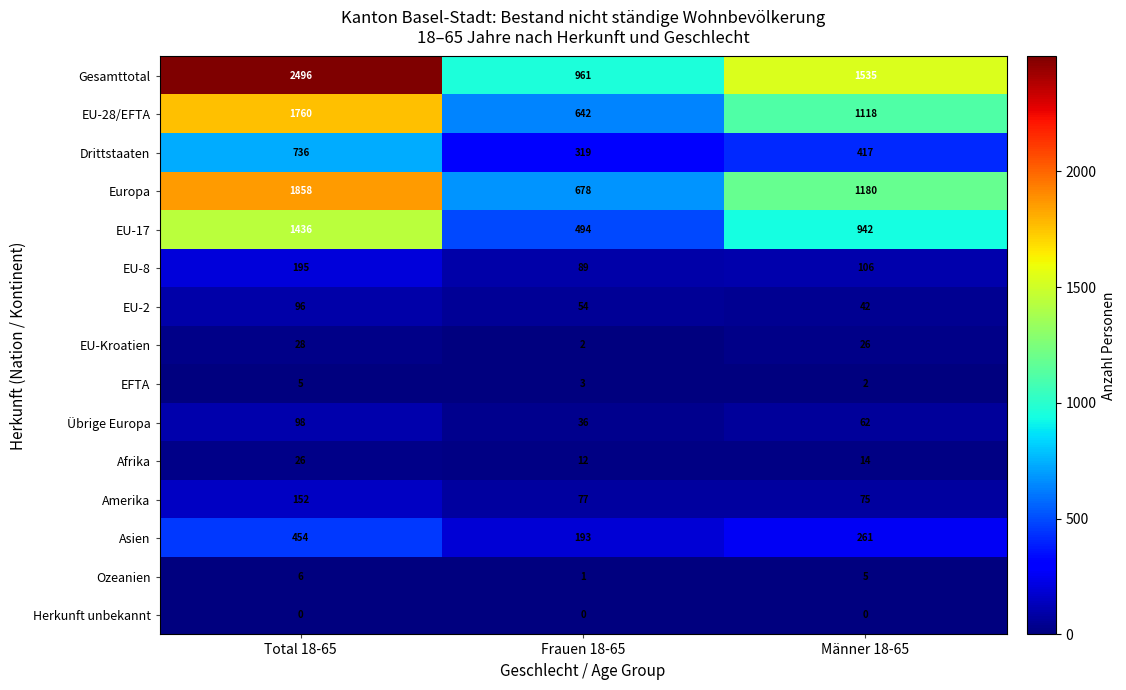

At which label is Ozeanien closest to 3?

Frauen 18-65